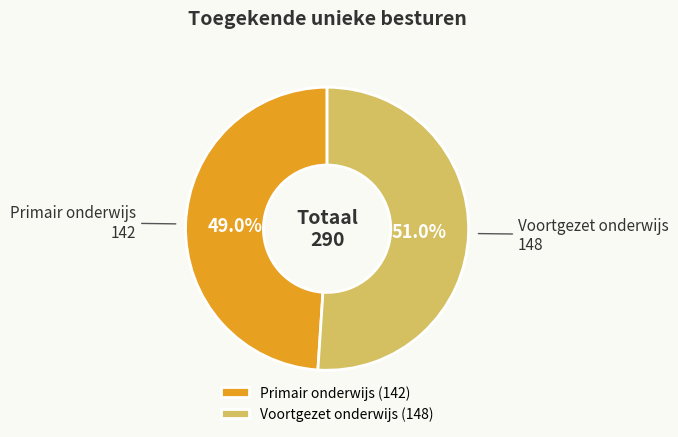

To the nearest percent, what percentage of the pie is Voortgezet onderwijs?

51%